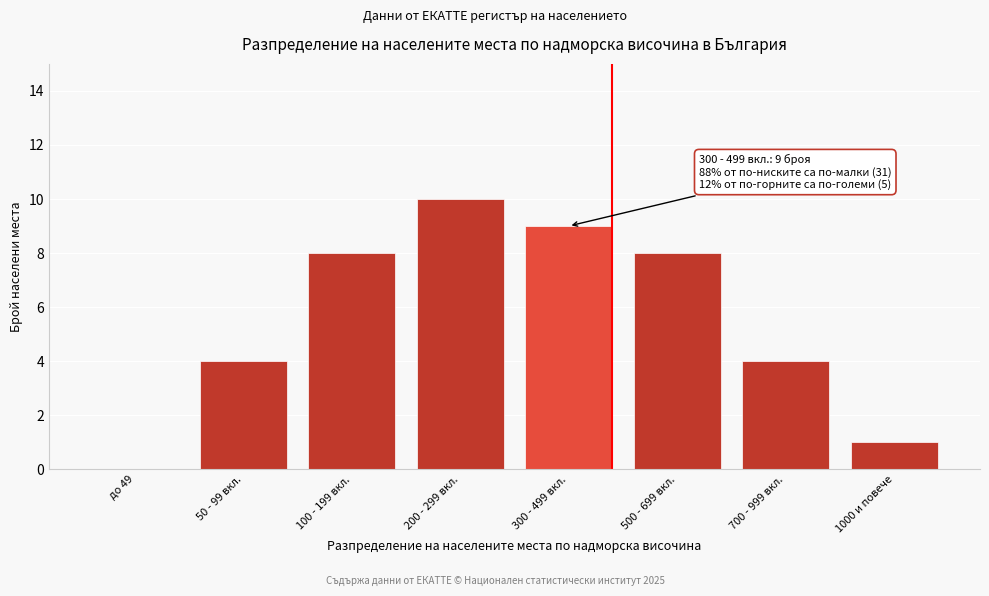

Reading left to right, what are all the values shown in this chart?

до 49=0	50 - 99 вкл.=4	100 - 199 вкл.=8	200 - 299 вкл.=10	300 - 499 вкл.=9	500 - 699 вкл.=8	700 - 999 вкл.=4	1000 и повече=1